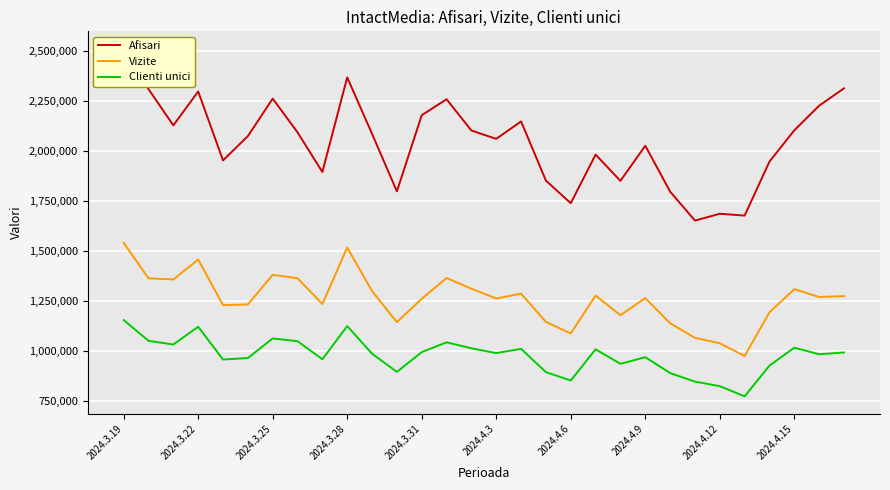

What is the highest value of the Vizite series?

1542237